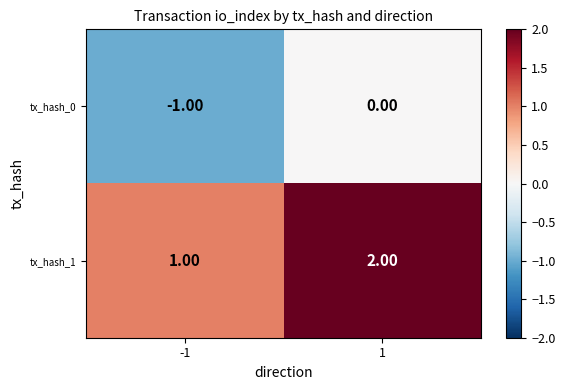

At which category does the chart reach its peak across all series?

1